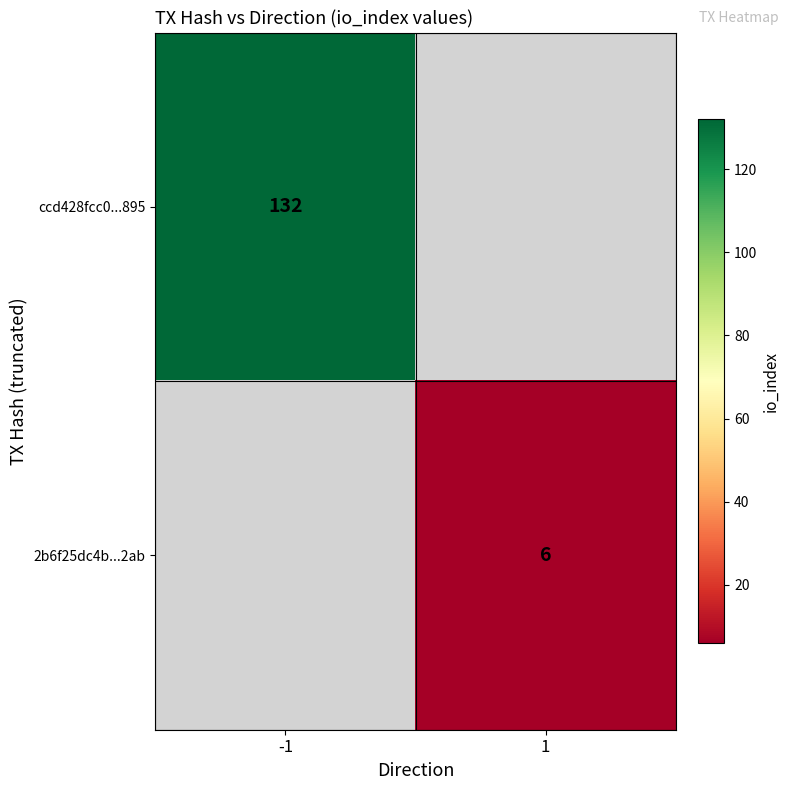

Which label corresponds to the largest value in the chart?

-1